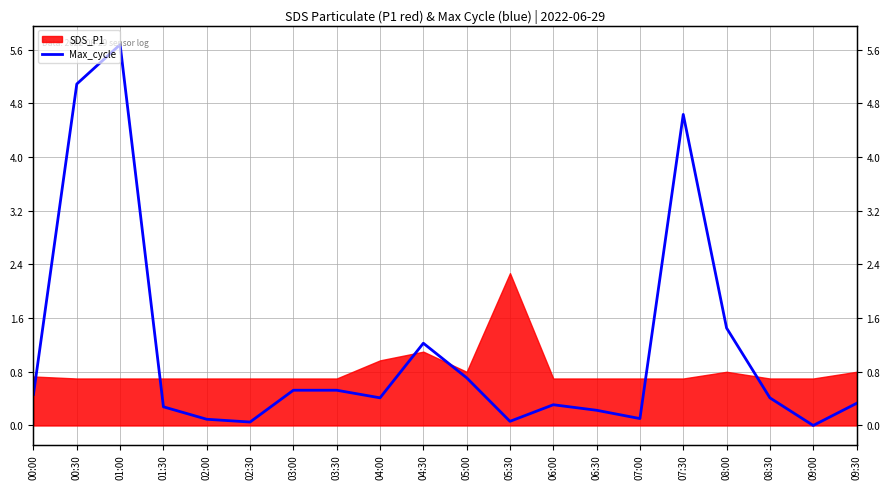

What is the label of the 4th point from the left?

01:30